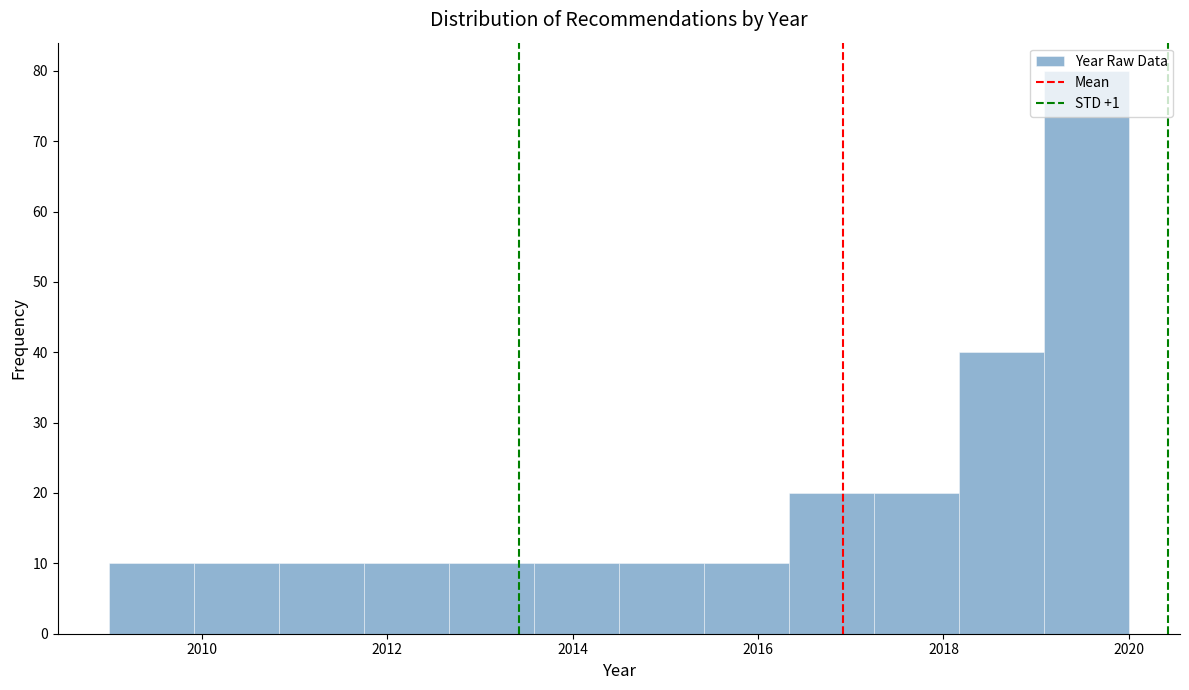

Reading left to right, list every bar in this chart as the range it spans on the x-axis followed by its height. Neither the bar edges nor the heights are printed on the chart, so give them approximately, as read against the axes.

2009.0 to 2010.0: 10
2010.0 to 2010.8: 10
2010.8 to 2011.8: 10
2011.8 to 2012.6: 10
2012.6 to 2013.6: 10
2013.6 to 2014.6: 10
2014.6 to 2015.4: 10
2015.4 to 2016.4: 10
2016.4 to 2017.2: 20
2017.2 to 2018.2: 20
2018.2 to 2019.0: 40
2019.0 to 2020.0: 80